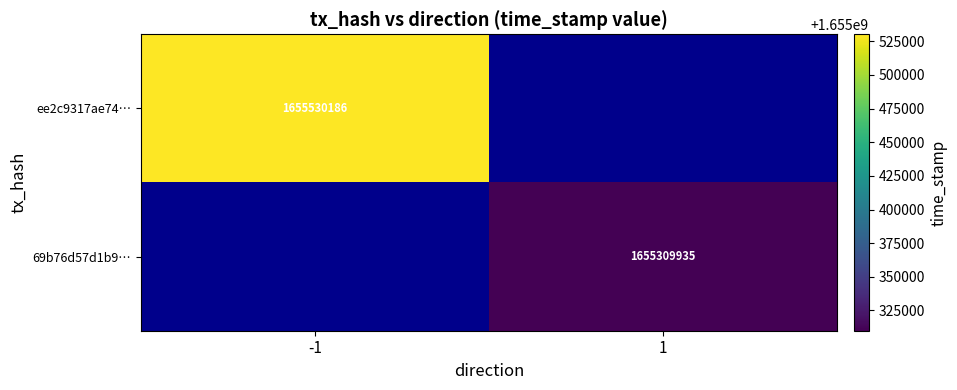

True or false: ee2c9317ae74… has a value of 1655530186 at -1.

True